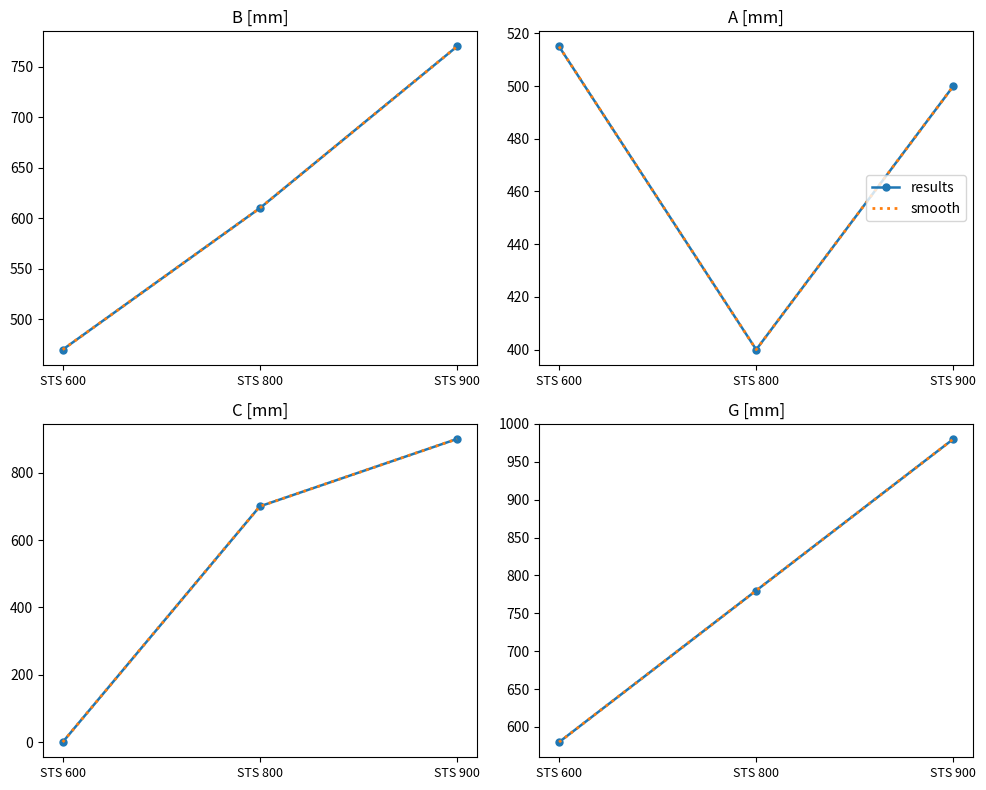

What is the sum of all smooth values?

2340